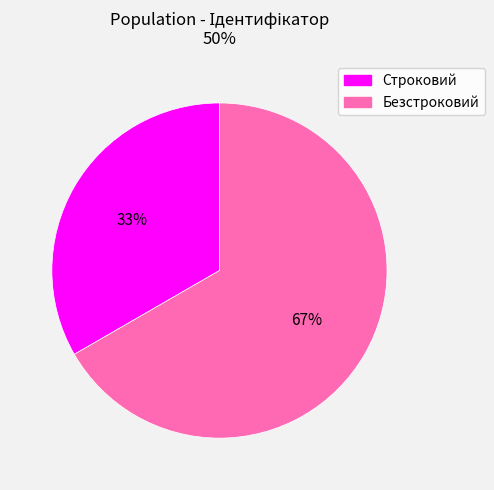

Does Строковий represent more than half of the total?

No